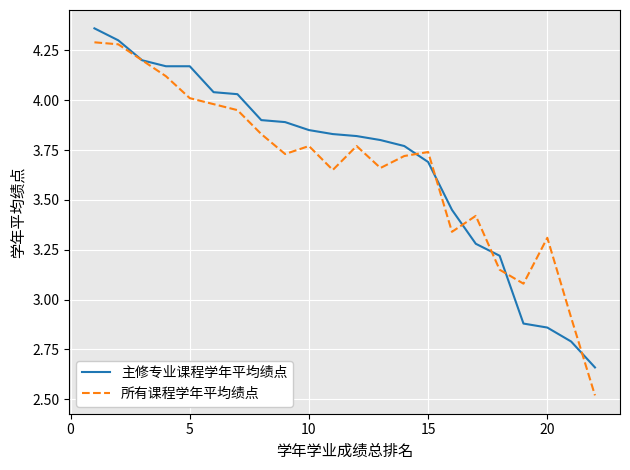

Which series has the widest spread of values?

所有课程学年平均绩点